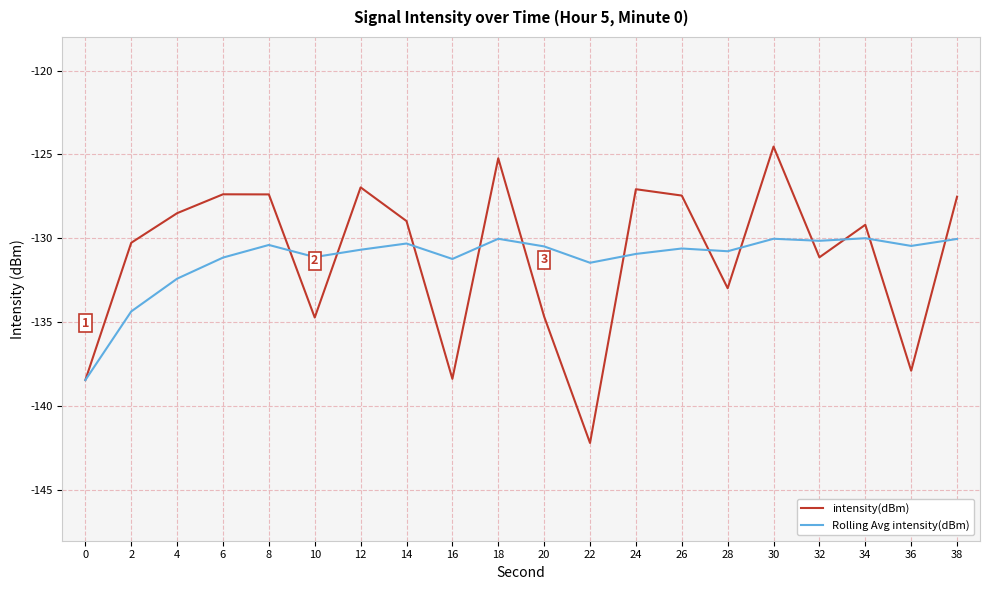

Which series has the largest range (max minus min)?

intensity(dBm)